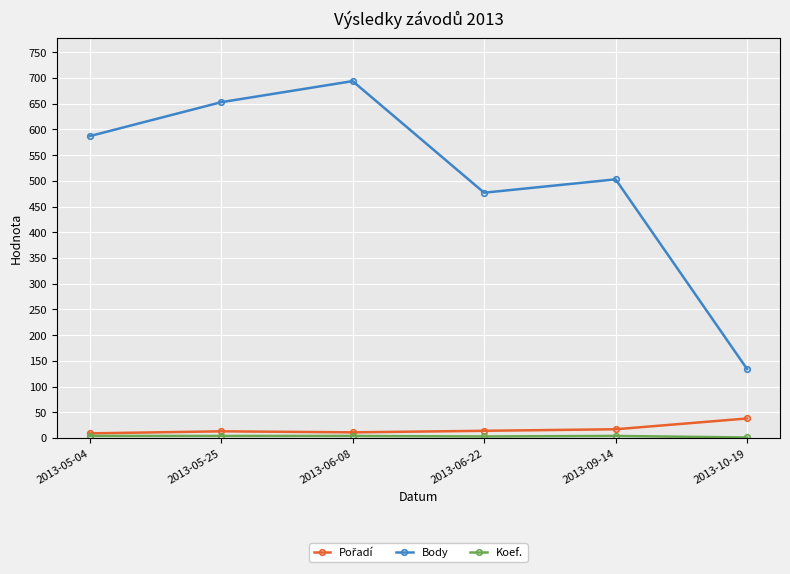

How many lines are shown in the chart?

3